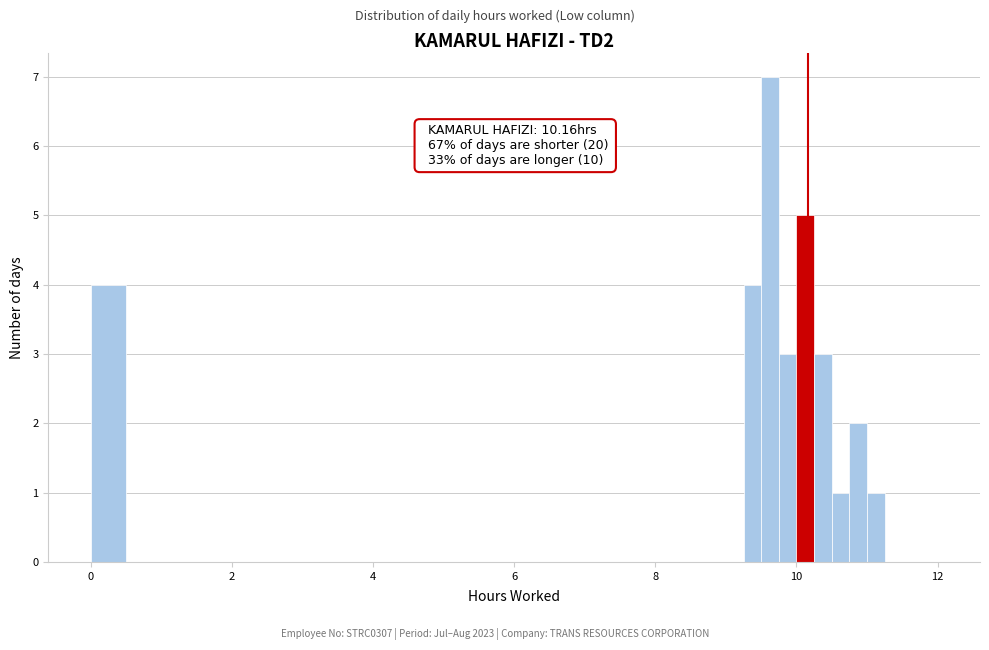

Around what value on the x-axis is the tallest bar? Give the approximate position of its centre, as read against the axis.

9.6